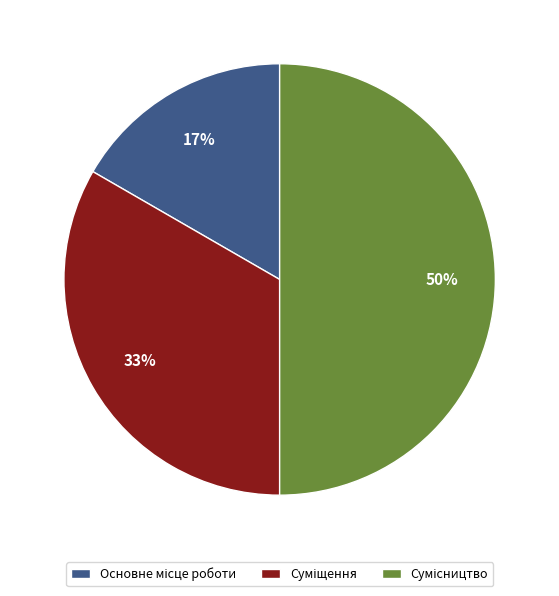

To the nearest percent, what is the average slice percentage?

33%